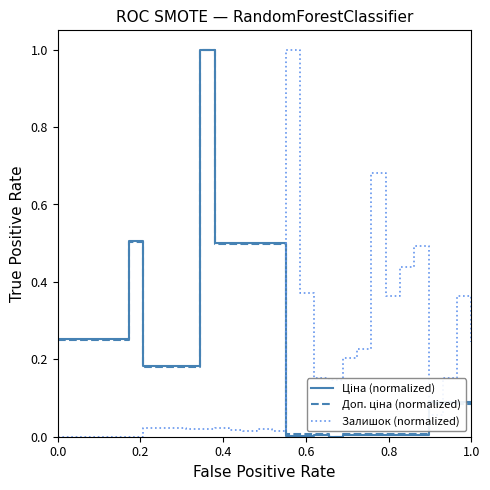

What is the greatest value displayed?

1.0